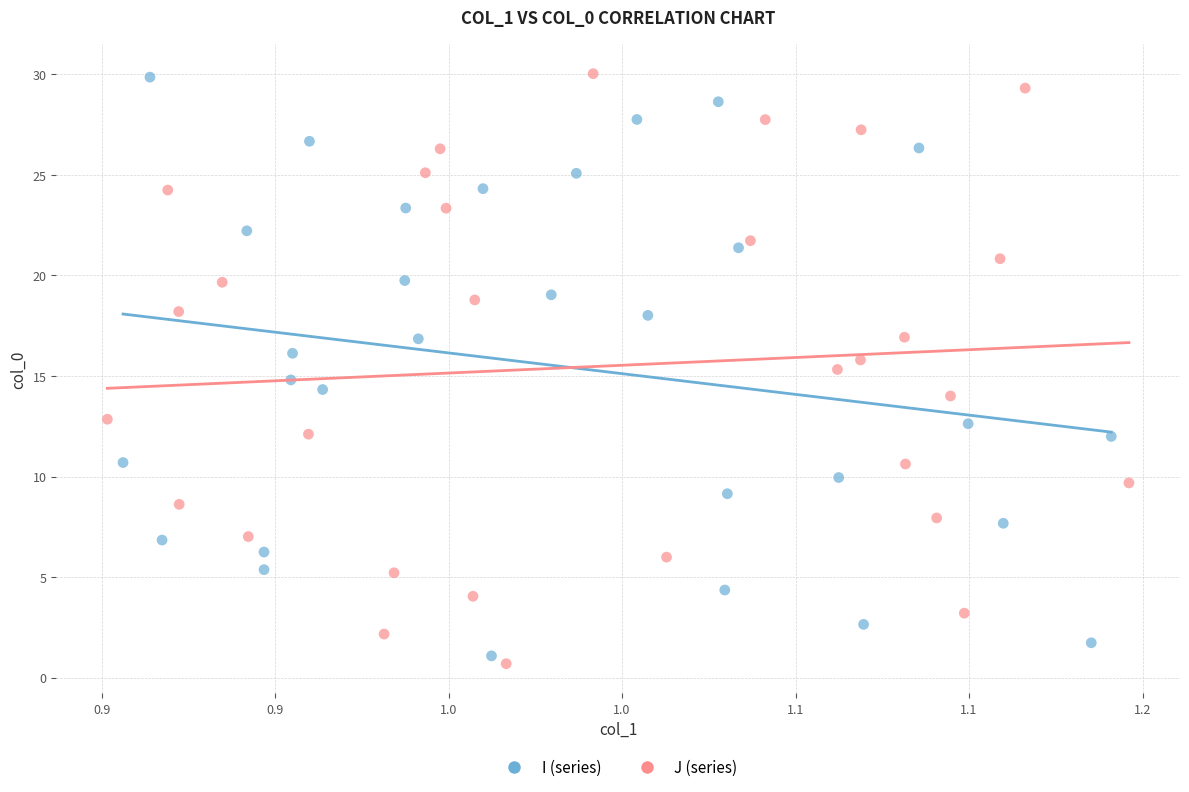

Which series has the widest spread of Y values?

J (series)